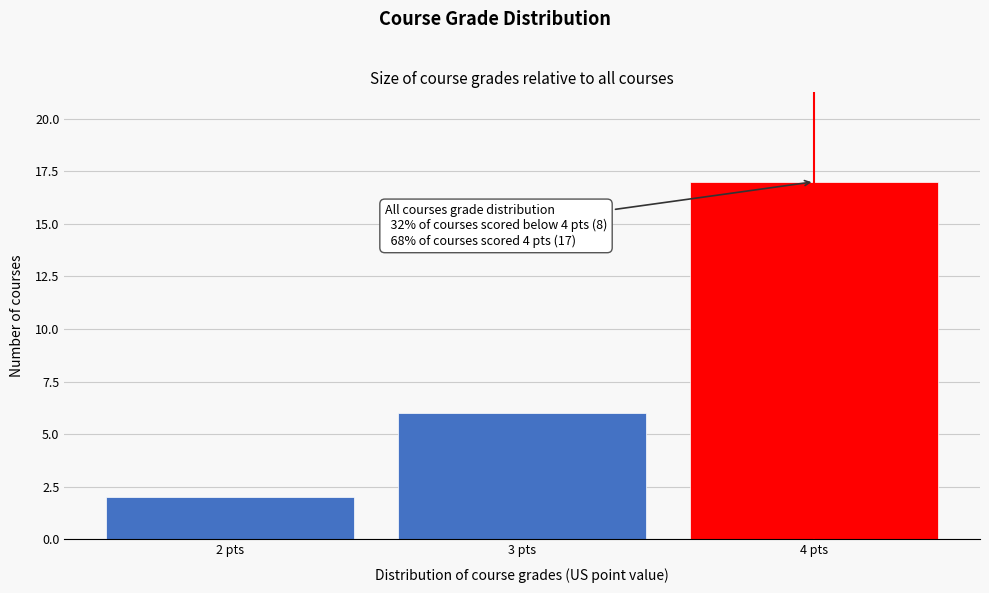

Reading left to right, transcribe all the data shown in this chart.

2	6	17